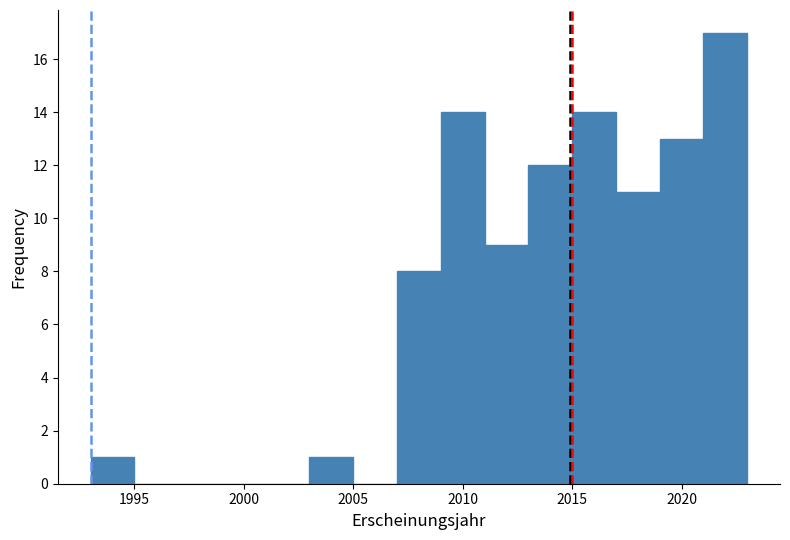

Reading left to right, list every bar in this chart as the range it spans on the x-axis followed by its height. The values are not printed on the chart, so give them approximately, as read against the axis.

1993 to 1995: 1
1995 to 1997: 0
1997 to 1999: 0
1999 to 2001: 0
2001 to 2003: 0
2003 to 2005: 1
2005 to 2007: 0
2007 to 2009: 8
2009 to 2011: 14
2011 to 2013: 9
2013 to 2015: 12
2015 to 2017: 14
2017 to 2019: 11
2019 to 2021: 13
2021 to 2023: 17